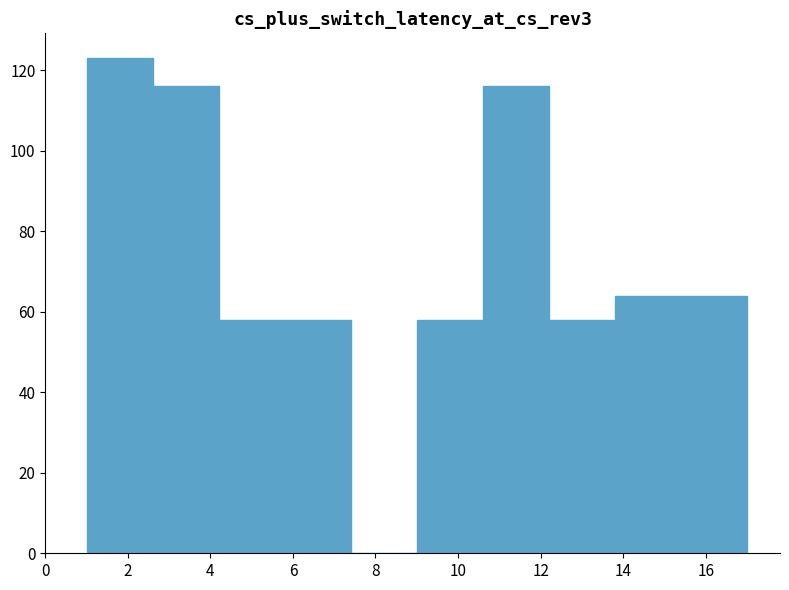

What is the height of the bar covering 10.6 to 12.2 on the x-axis? The values are not printed on the chart, so give them approximately, as read against the axis.

116